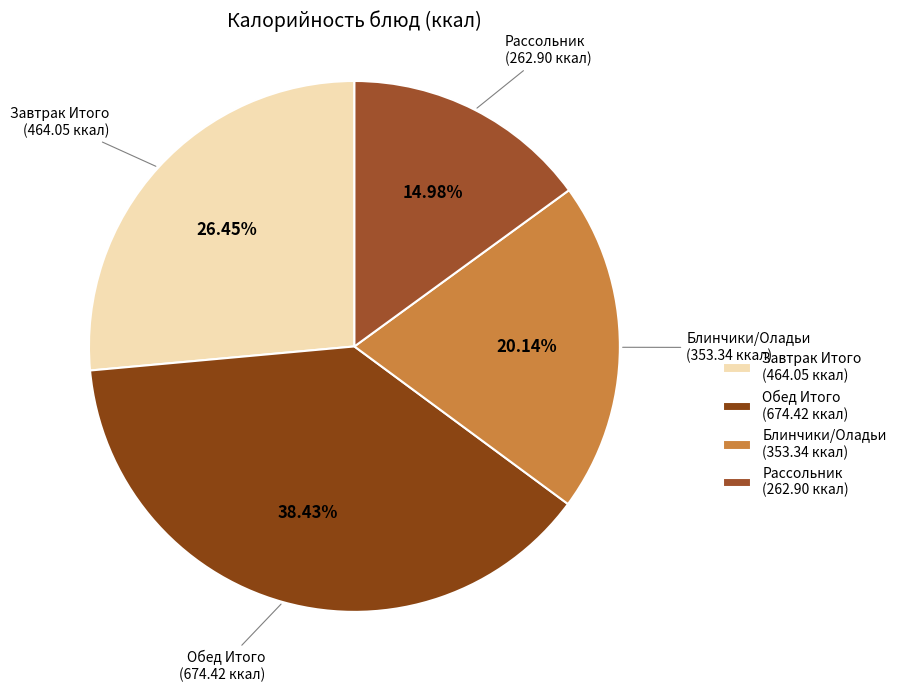

Approximately how many times larger is the value at Обед Итого (674.42 ккал) compared to Завтрак Итого (464.05 ккал)?

1.5